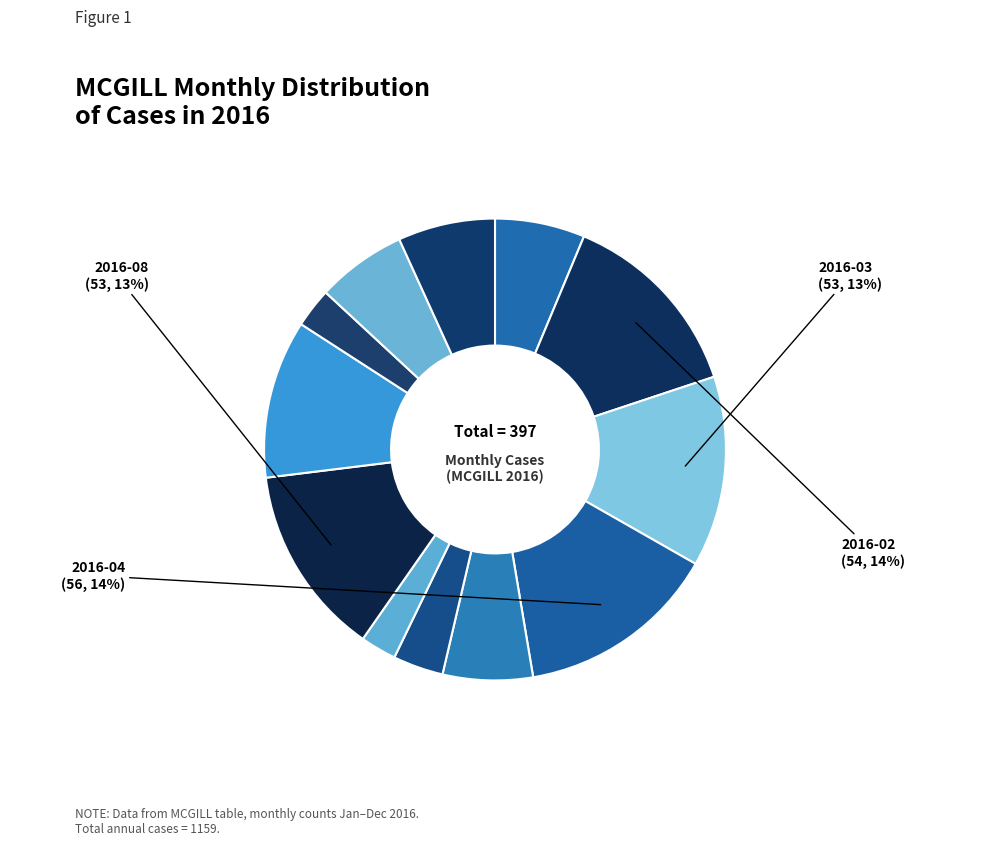

What is the largest slice in the pie chart?

2016-04